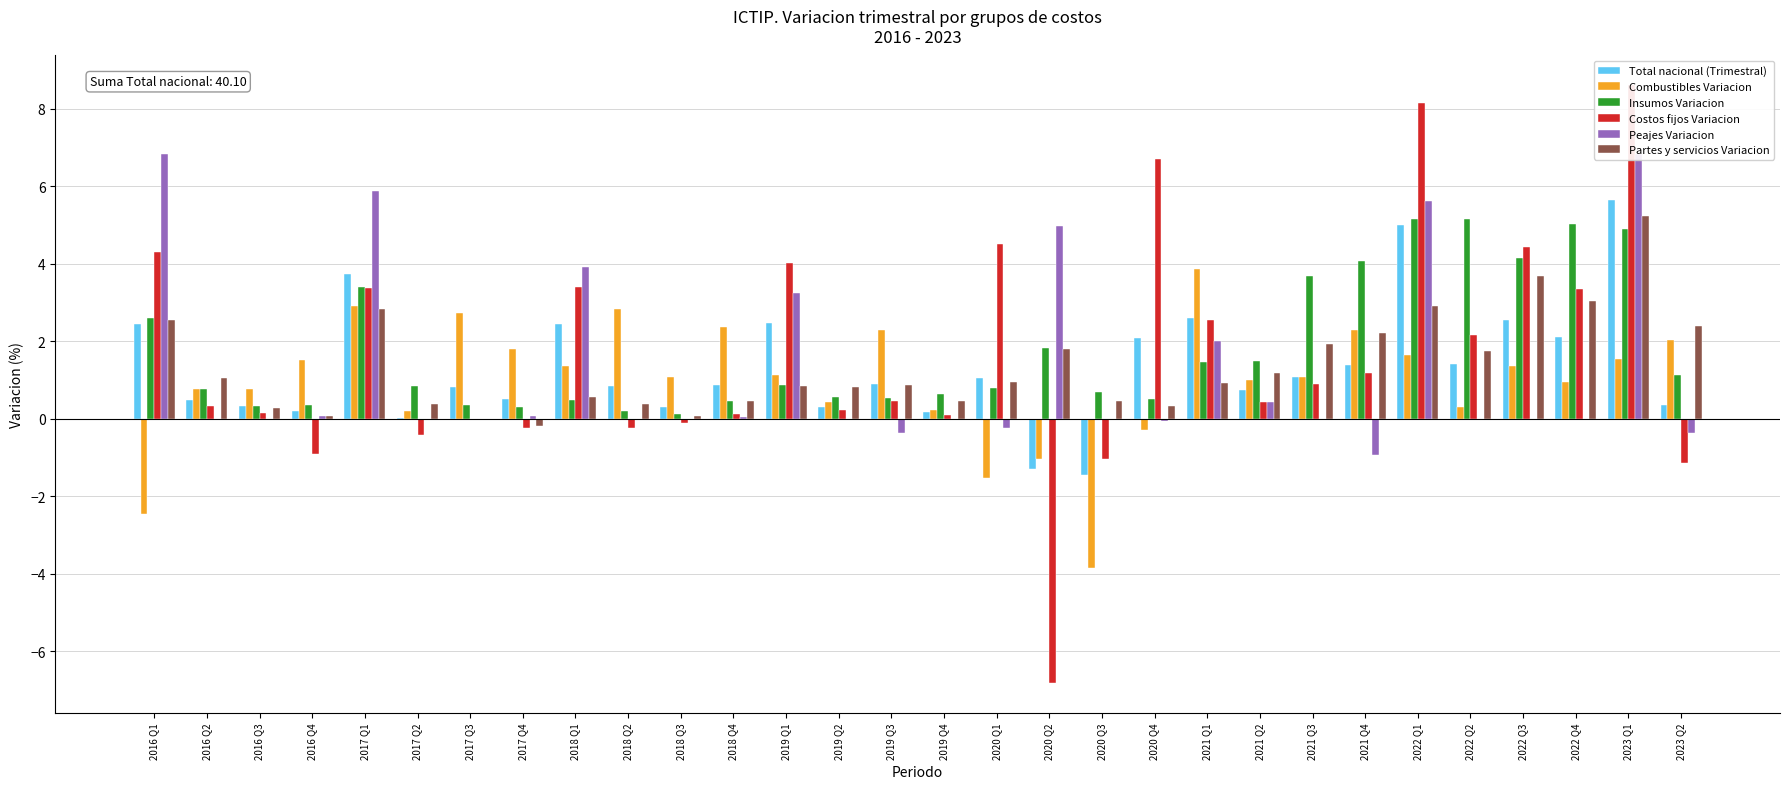

How many values in the Combustibles Variacion series are below 1?

12